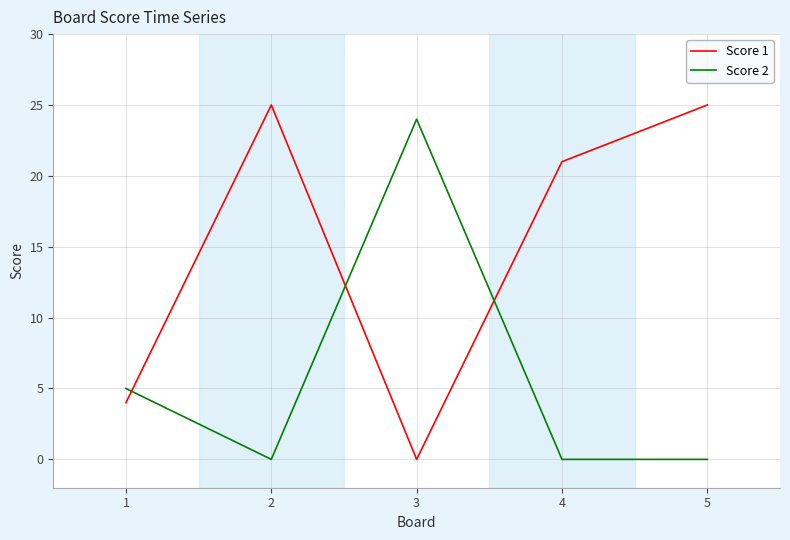

What is the average value of the Score 1 series?

15